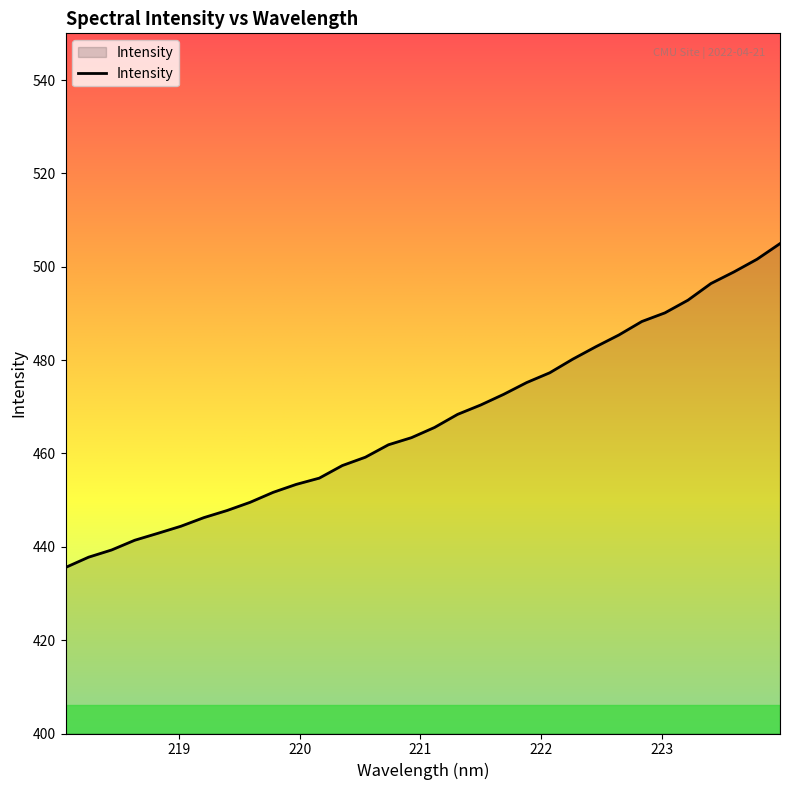

What is the difference between the maximum and minimum values?

69.4